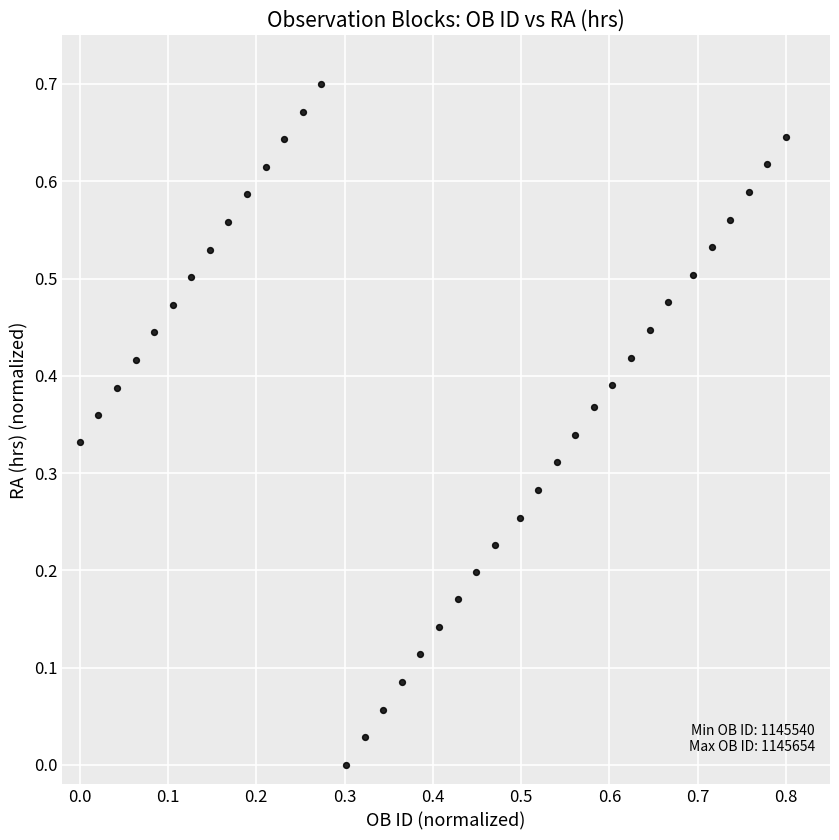

What is the range of X values (max minus min)?

0.8